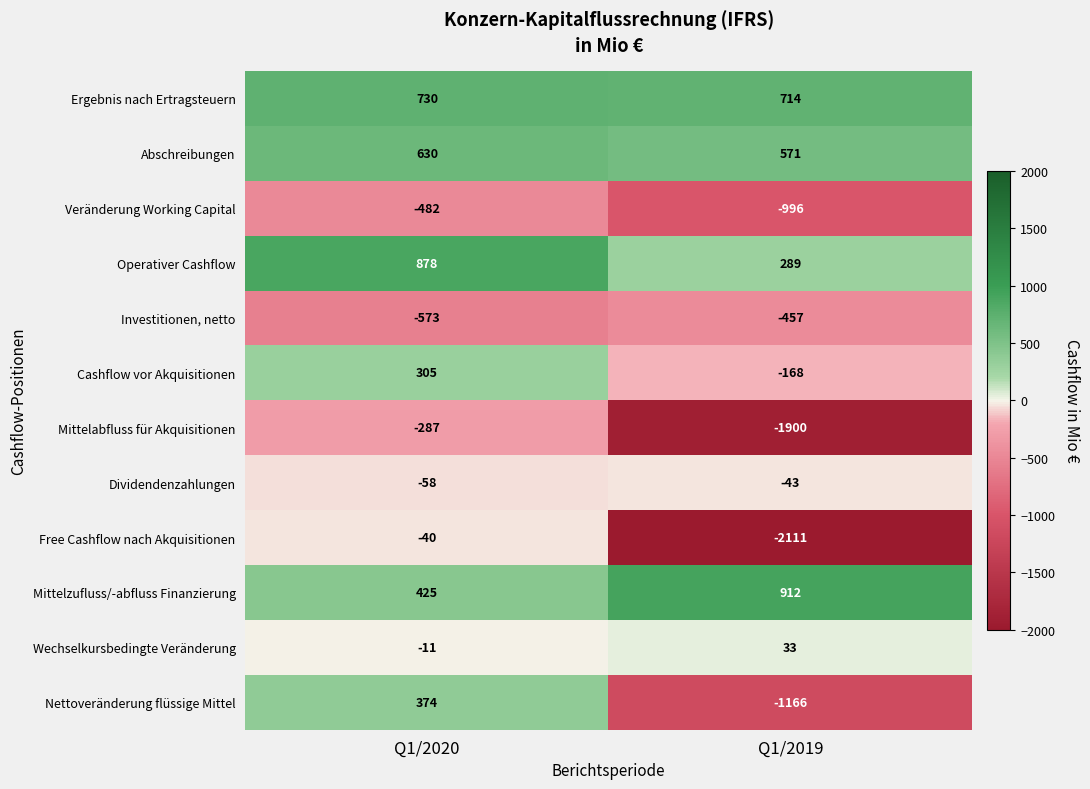

What is the spread (max minus min) of values at Q1/2020?

1451